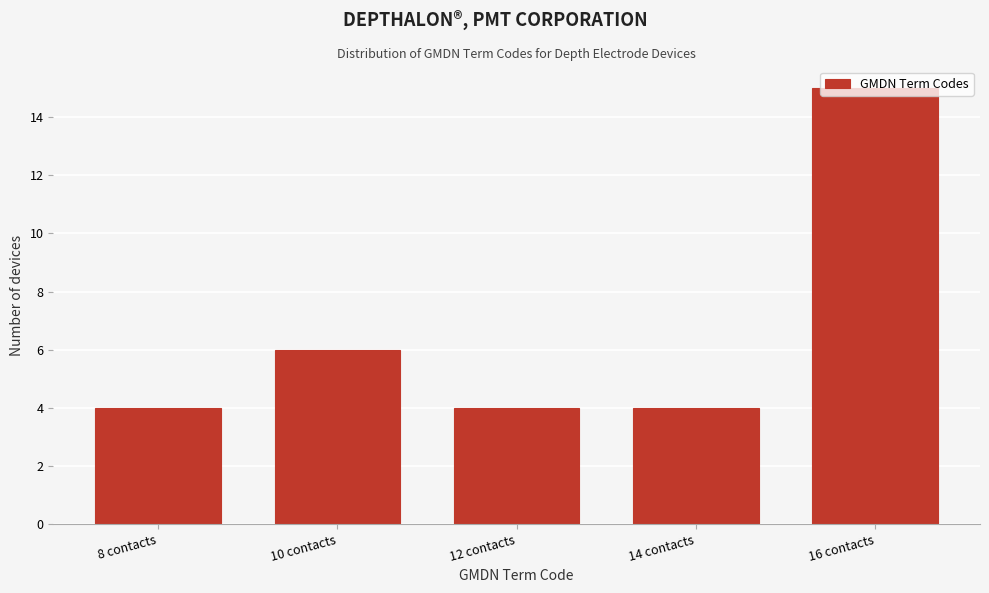

Is it true that the value at 12 contacts is 4?

True